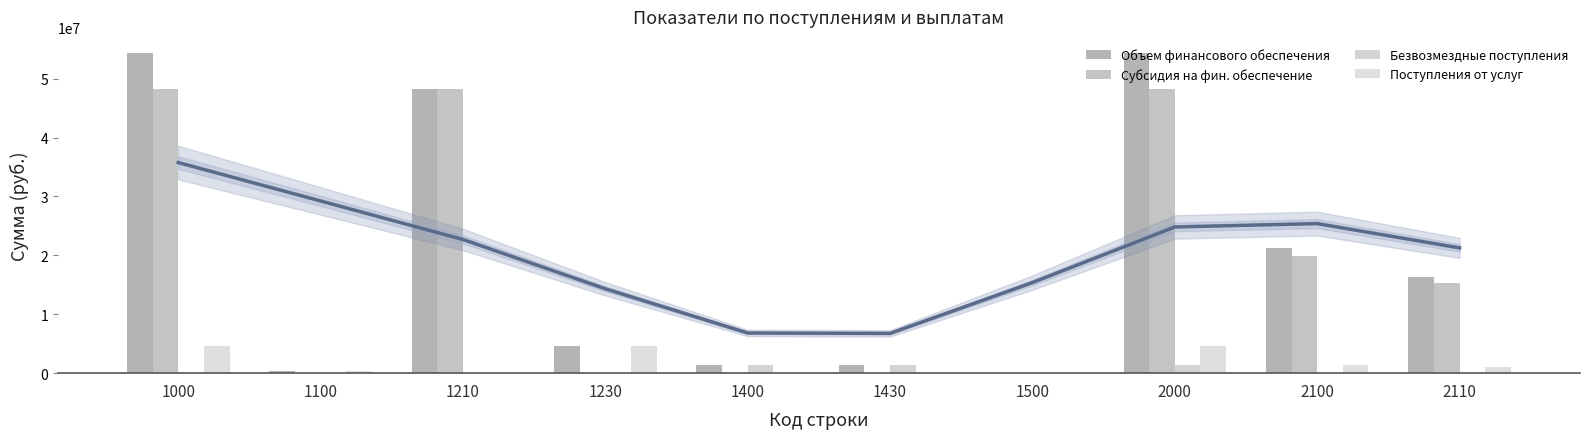

List the series in order of their peak value, lowest first.

Безвозмездные поступления, Поступления от услуг, Субсидия на фин. обеспечение, Объем финансового обеспечения